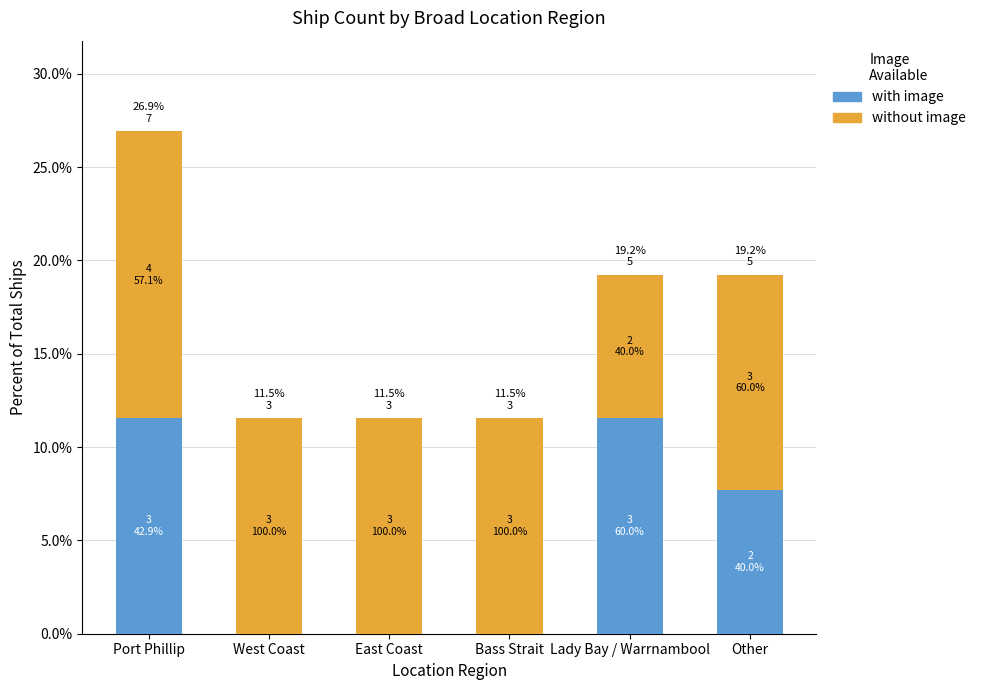

Read the without image value at Other.

11.5